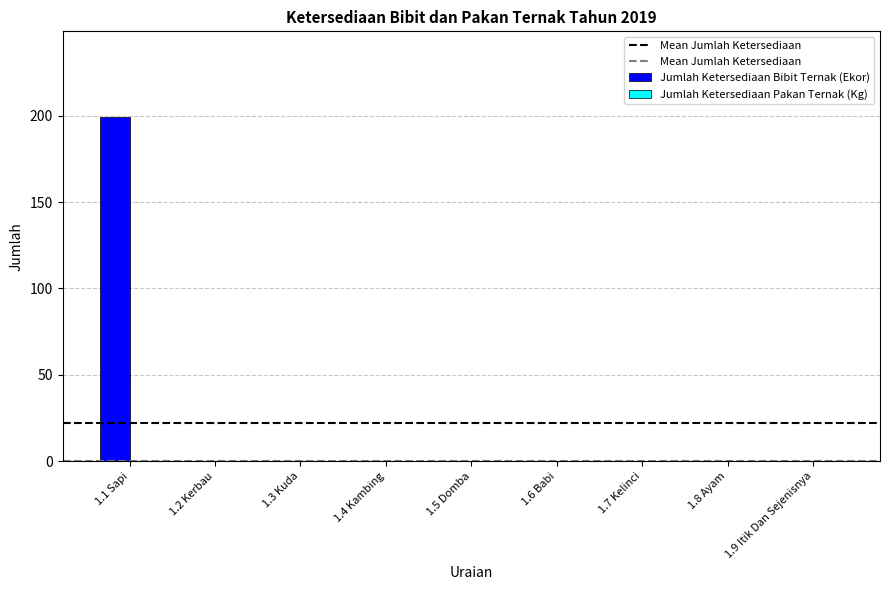

The value at 1.2 Kerbau is 0. True or false?

True